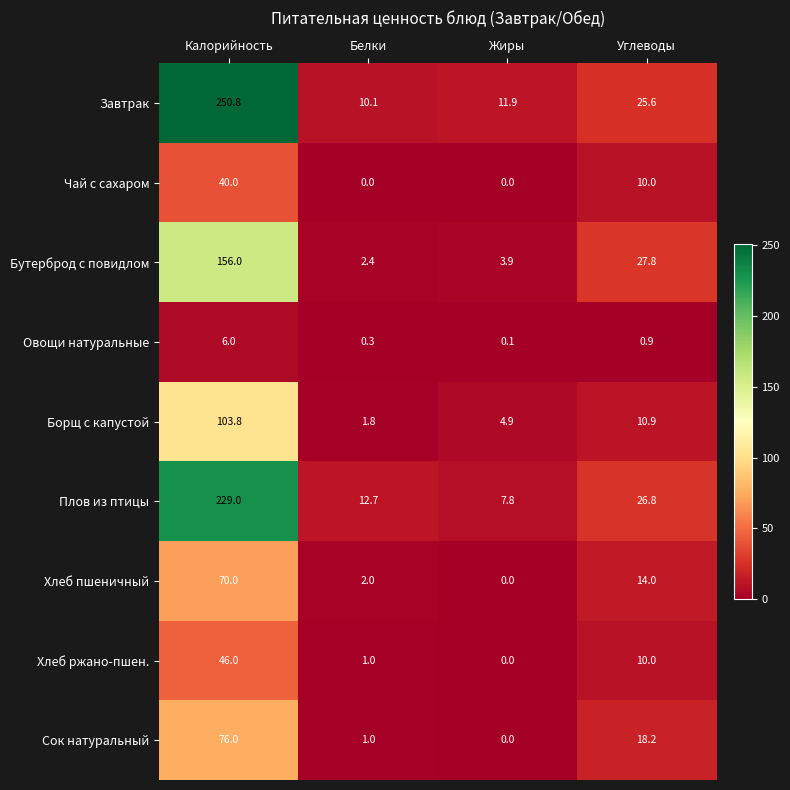

At Калорийность, list the series in order from smallest to largest.

Овощи натуральные, Чай с сахаром, Хлеб ржано-пшен., Хлеб пшеничный, Сок натуральный, Борщ с капустой, Бутерброд с повидлом, Плов из птицы, Завтрак